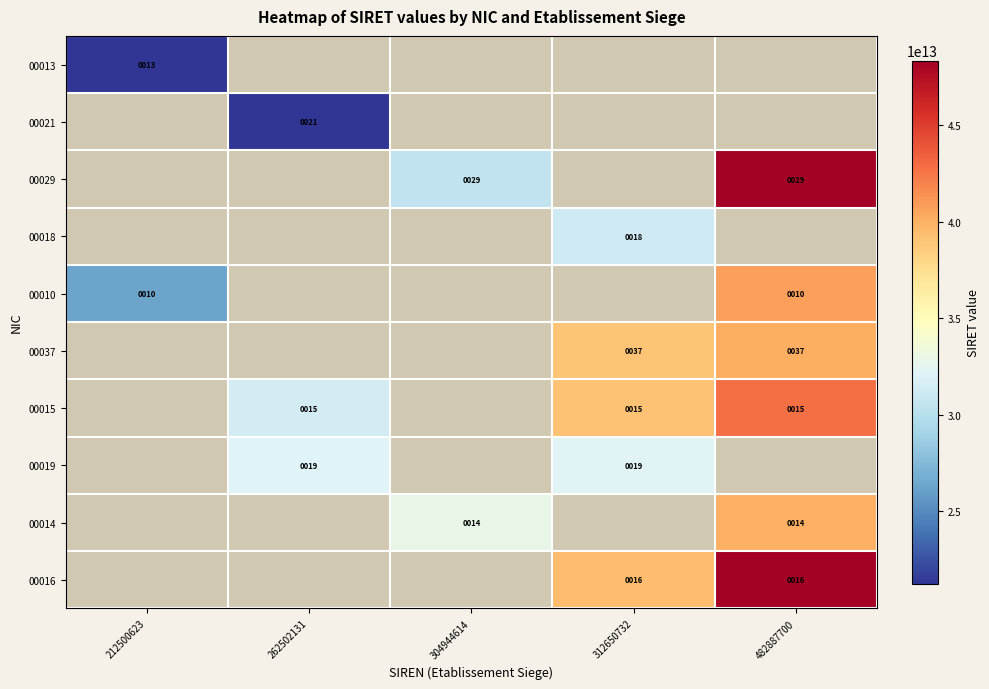

Is the value of 00029 at 304944614 greater than the value of 00010 at 482887700?

Yes